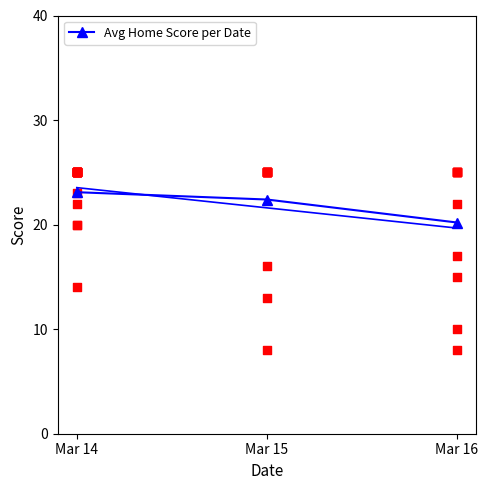

Approximately how many times larger is the value at Mar 14 compared to Mar 15?

1.0